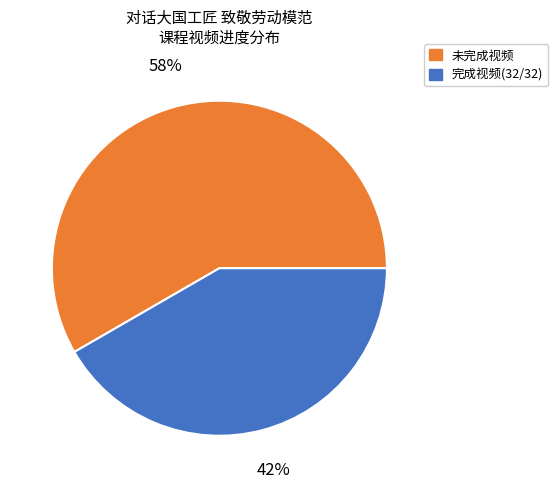

What percentage is the 未完成视频 slice, to the nearest percent?

58%